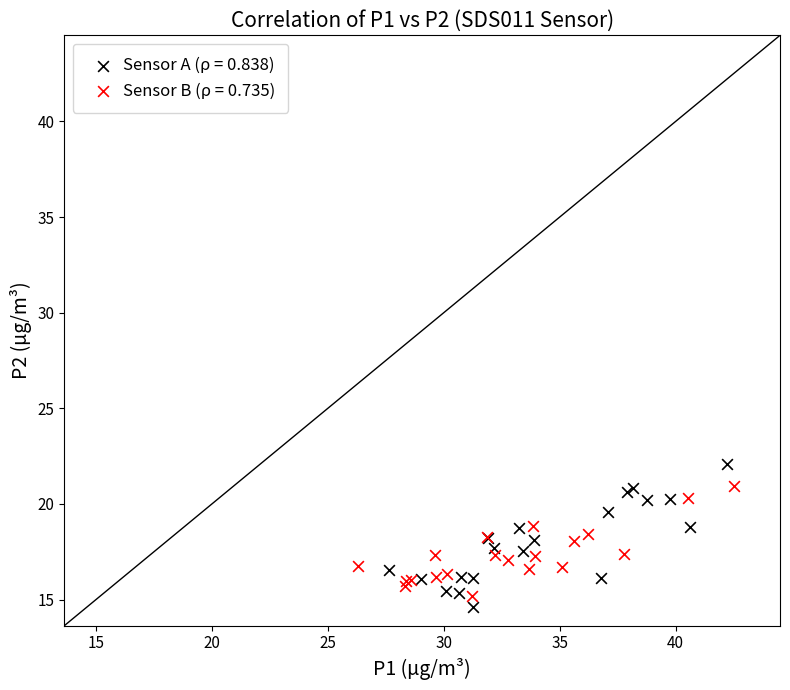

Which series reaches the minimum Y coordinate?

Sensor A (ρ = 0.838)